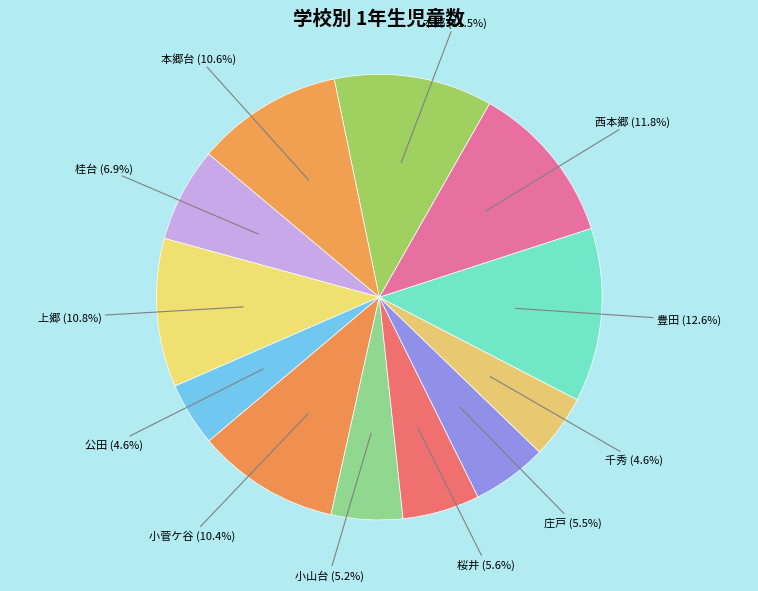

Does any single category account for the majority?

No